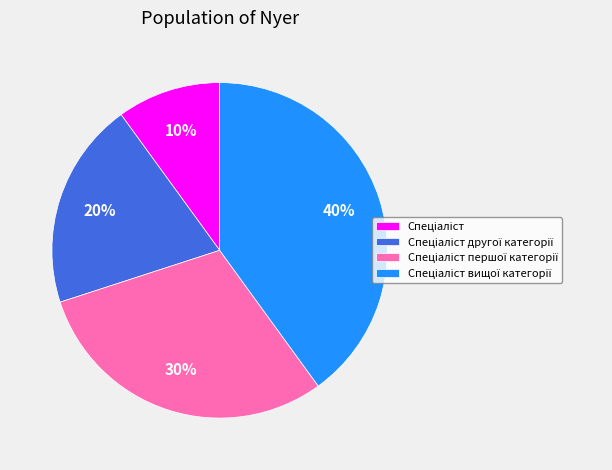

Does any single category account for the majority?

No